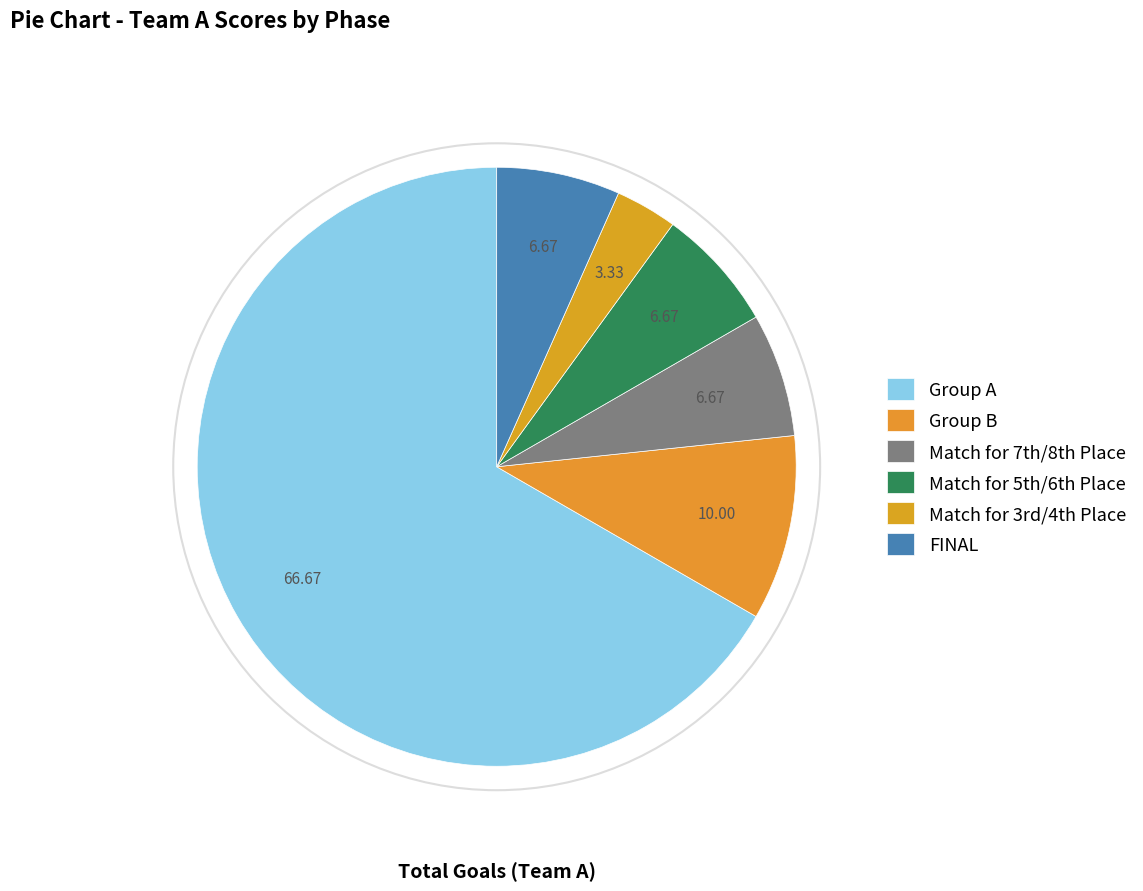

To the nearest percent, what percentage of the pie is Group B?

10%